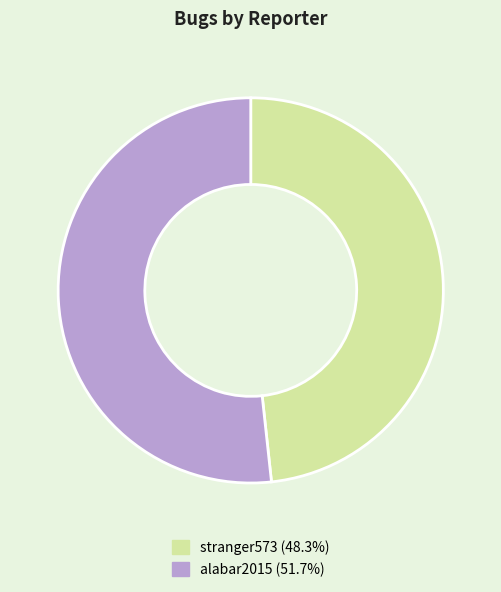

Do alabar2015 and stranger573 together represent more than half of the pie?

Yes